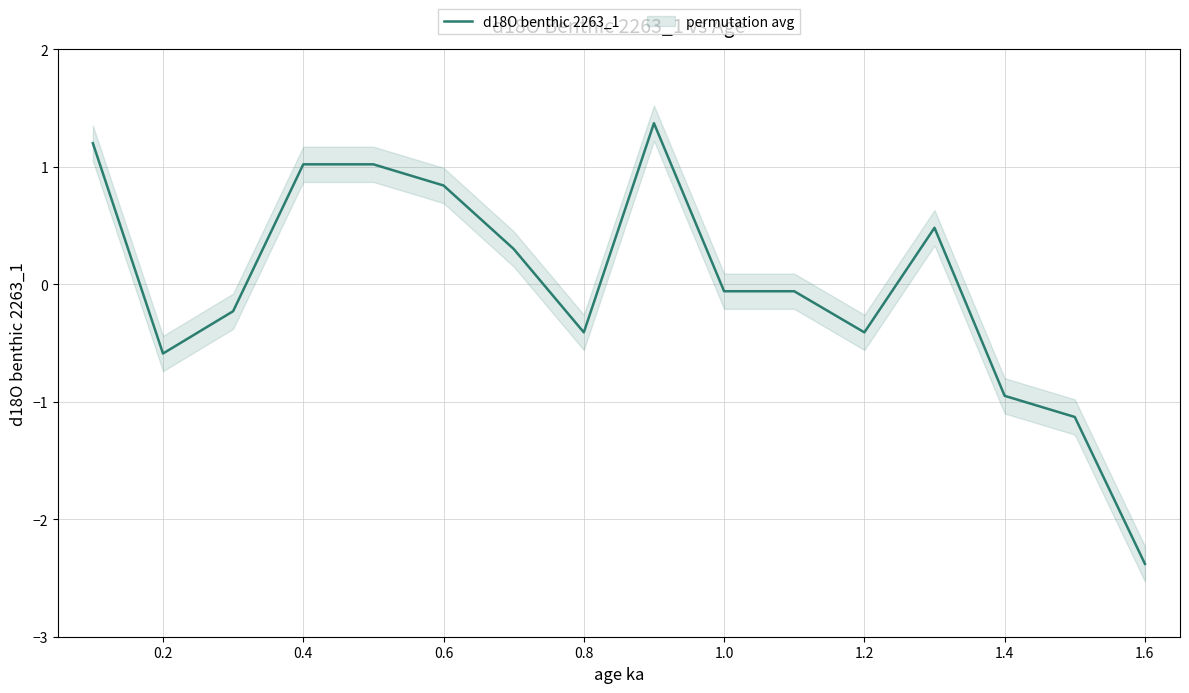

What is the difference between the maximum and minimum values?

3.8